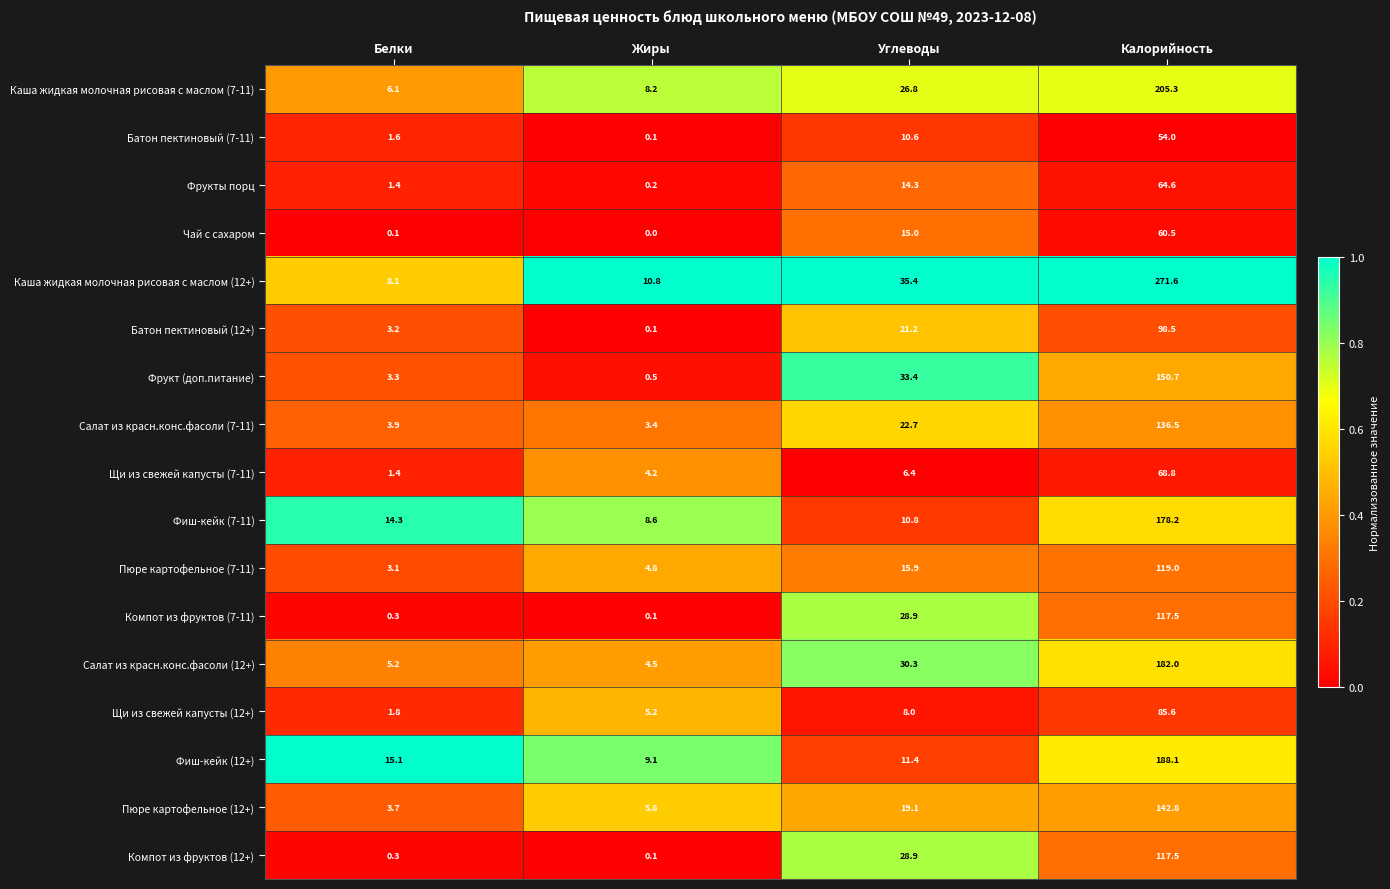

The Пюре картофельное (12+) series shows 8.0 at Жиры. True or false?

False